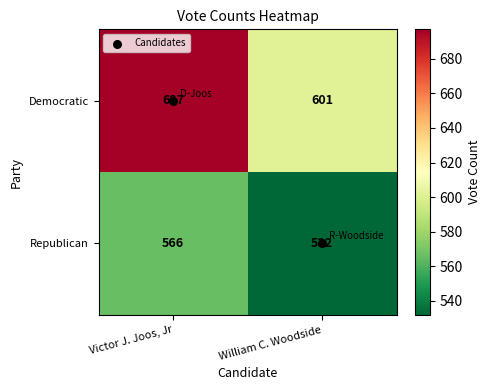

What value does the Democratic series have at William C. Woodside, to the nearest 10?

600